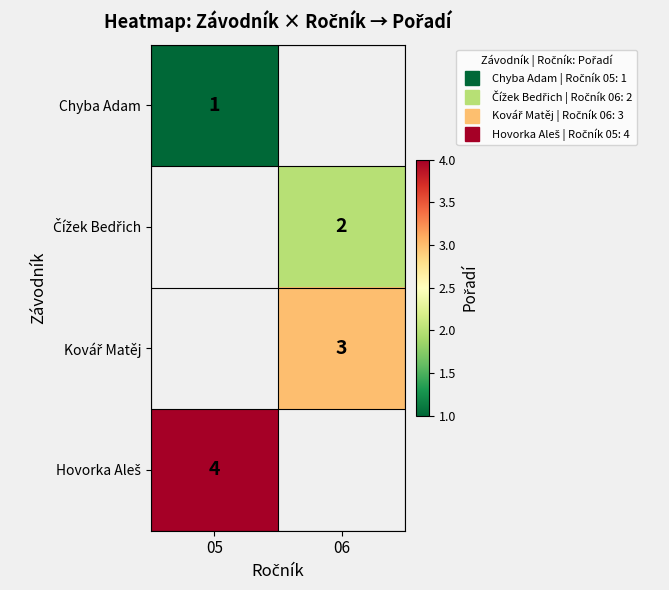

Count the number of categories in the chart.

2